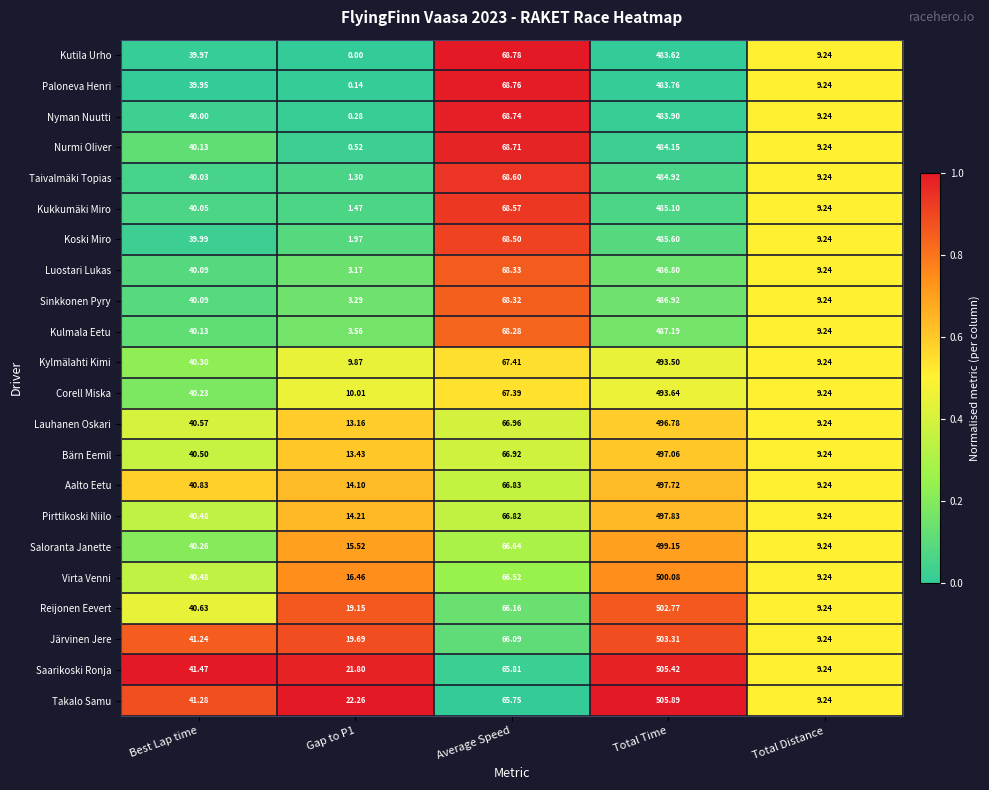

At which label is Nurmi Oliver closest to 242?

Average Speed